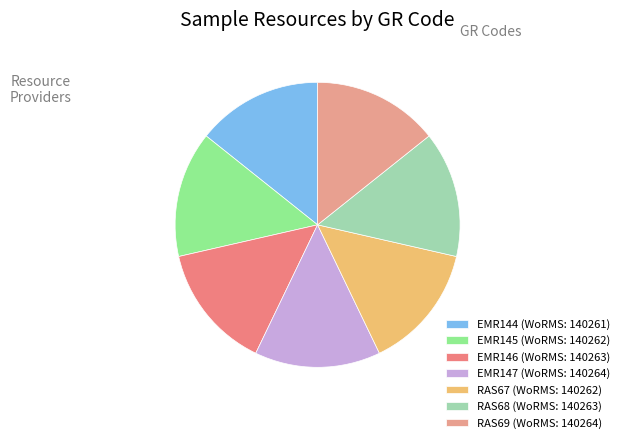

To the nearest percent, what is the average slice percentage?

14%